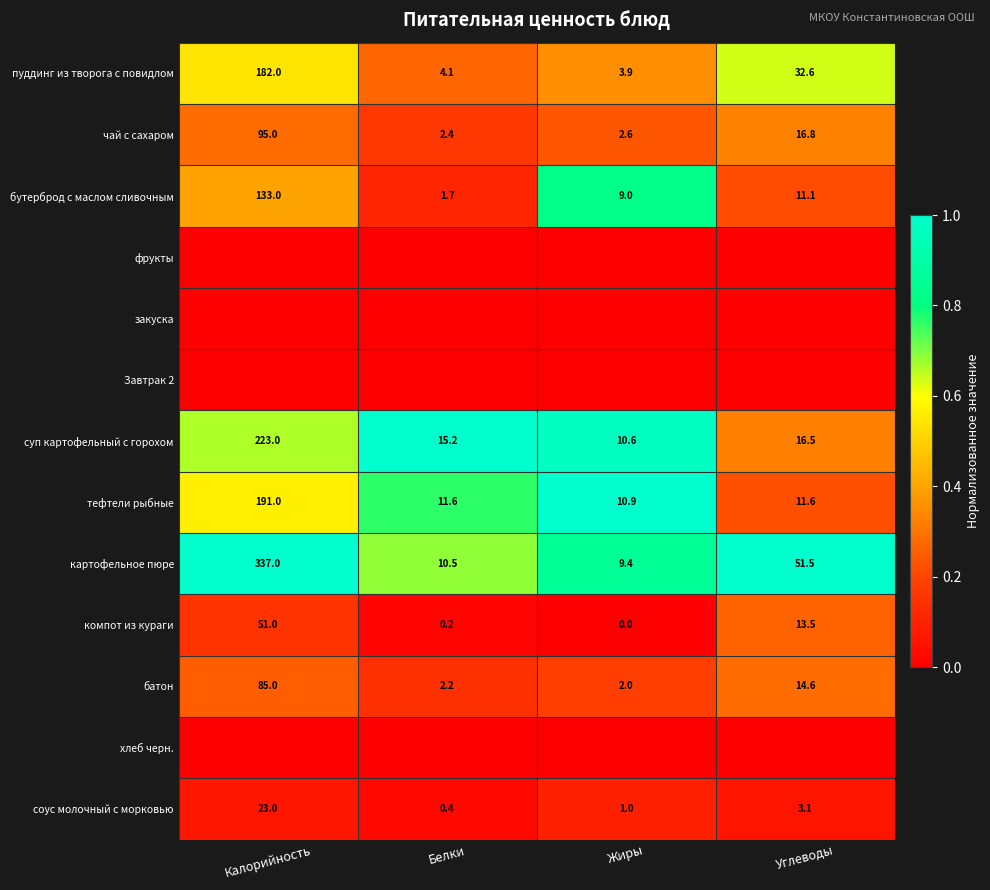

How many categories are shown in the chart?

4